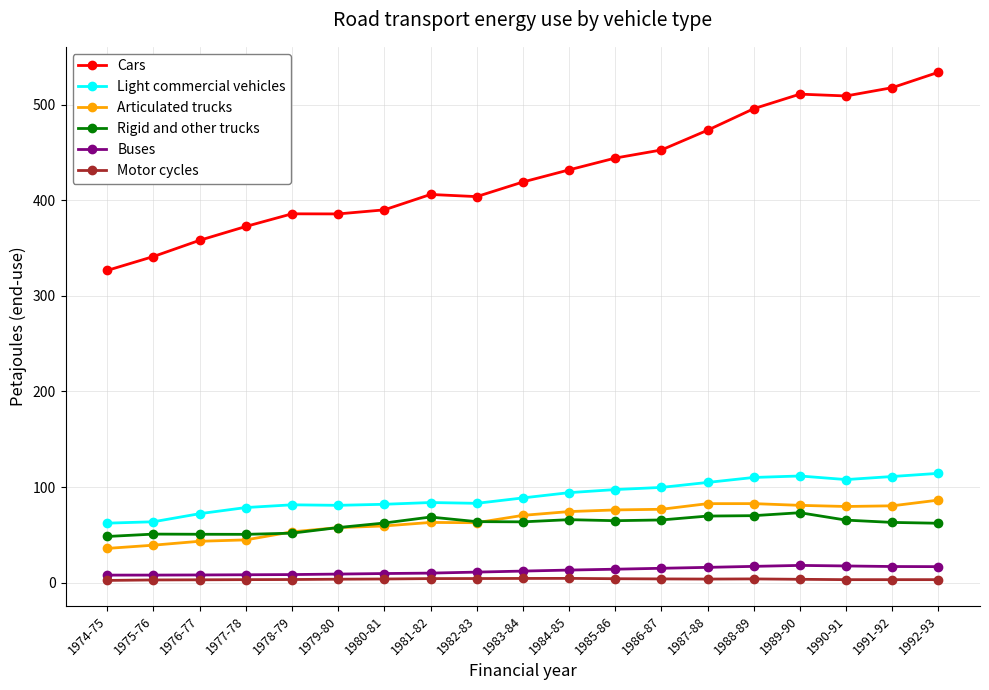

What is the difference between the highest and lowest values at 1982-83?

399.3